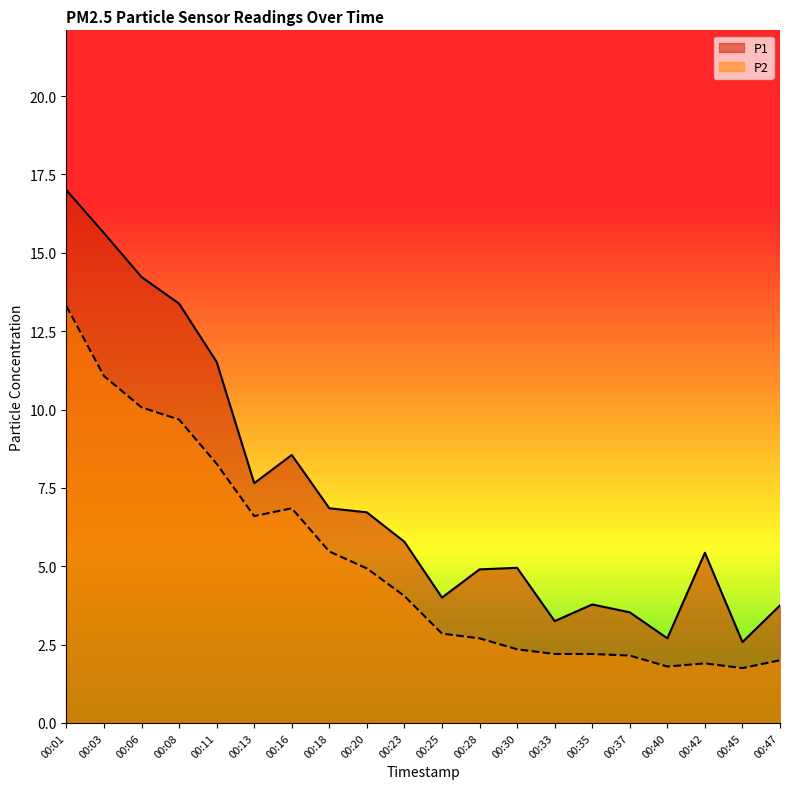

At 00:35, list the series in order from largest to smallest.

P1, P2